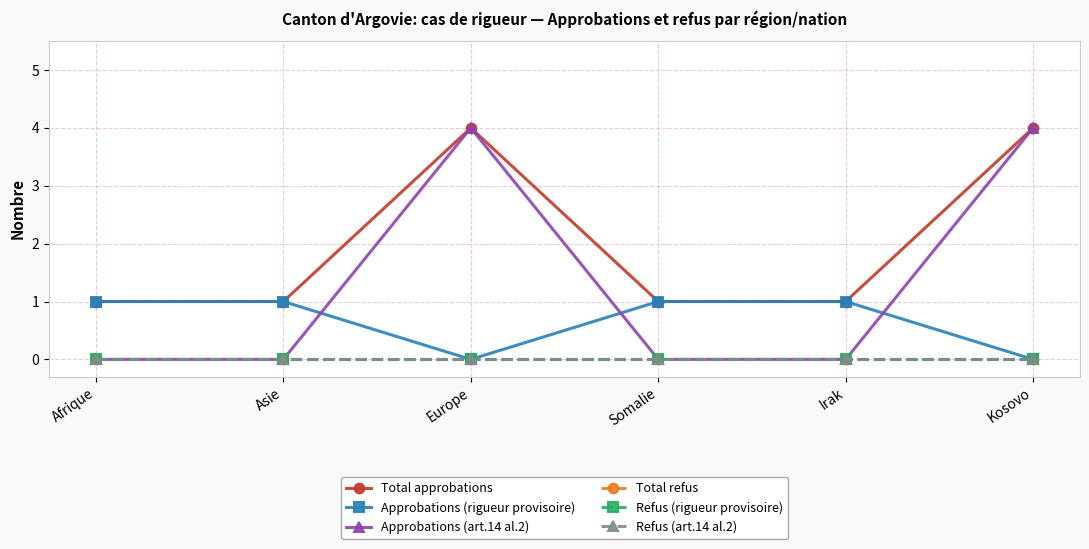

Does the chart have visible grid lines?

Yes